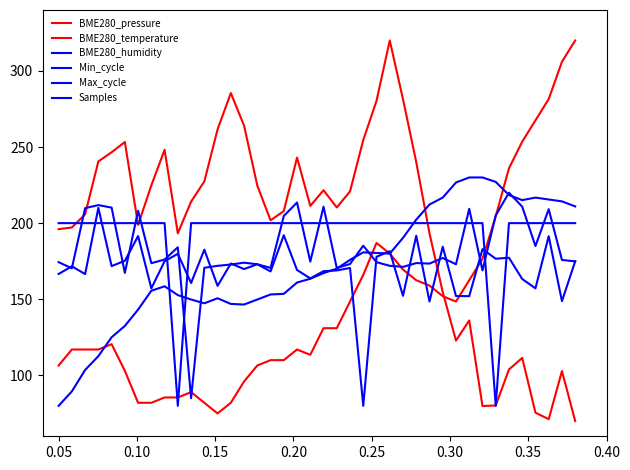

Does the chart display data point markers on the line(s)?

No